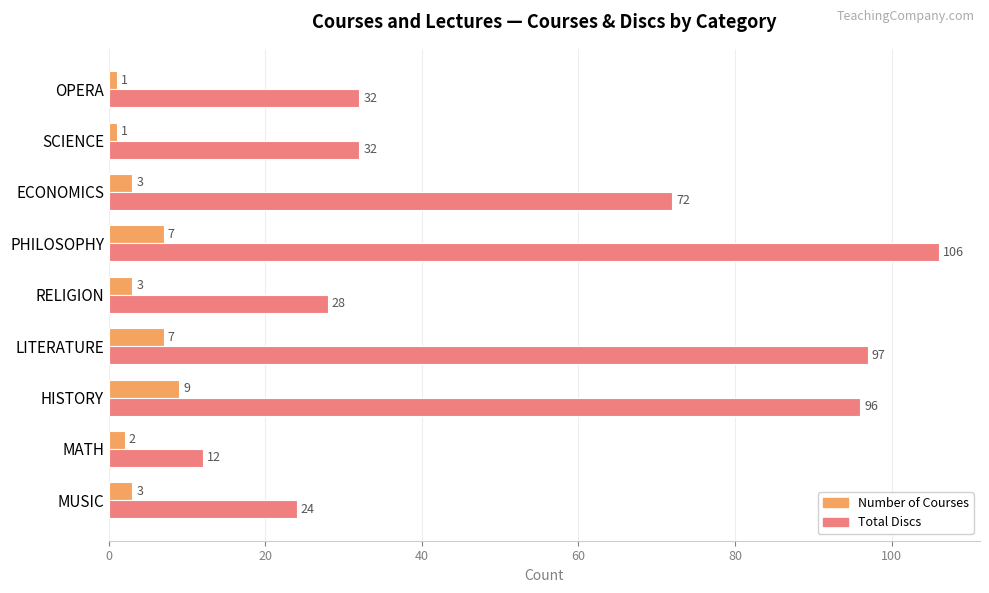

Is the value of Total Discs at MUSIC greater than the value of Number of Courses at RELIGION?

Yes